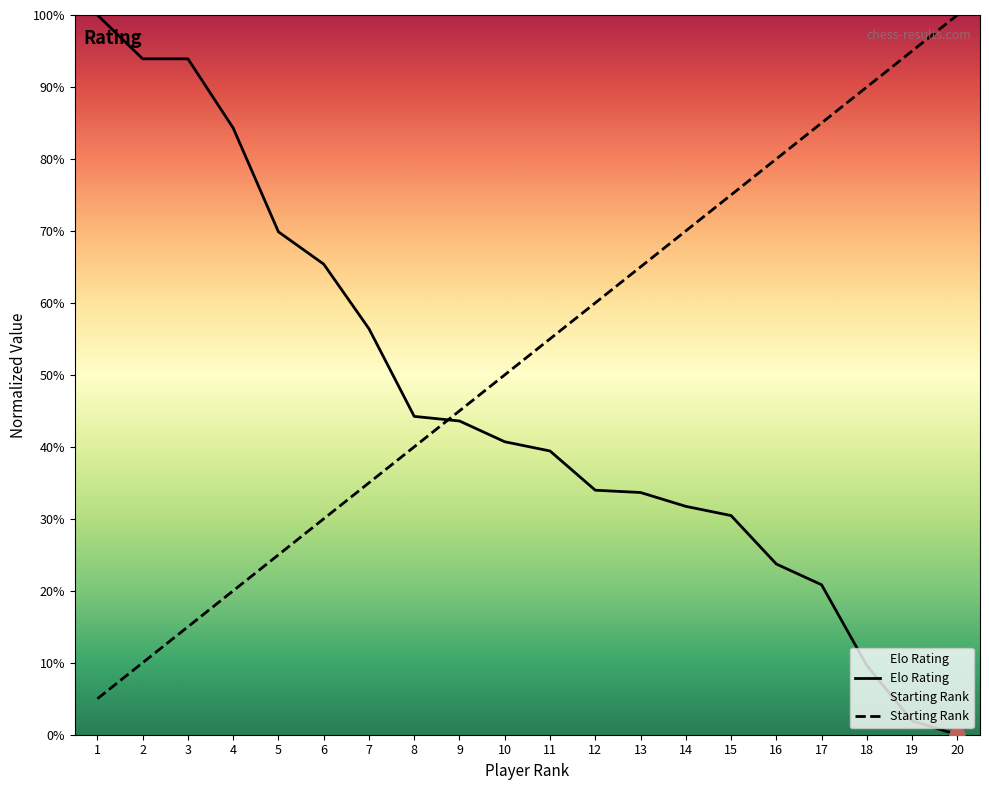

Is the value of Elo Rating at 16 greater than the value of Starting Rank at 1?

Yes